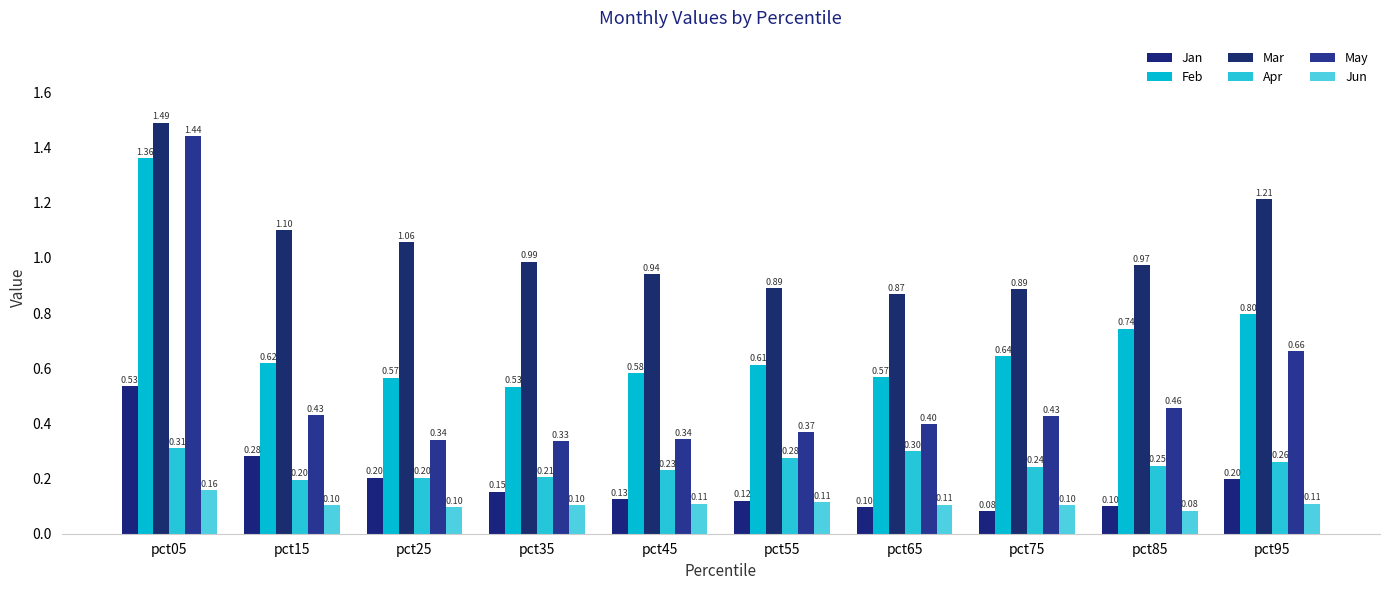

What is the total value across all series at pct55?

2.4